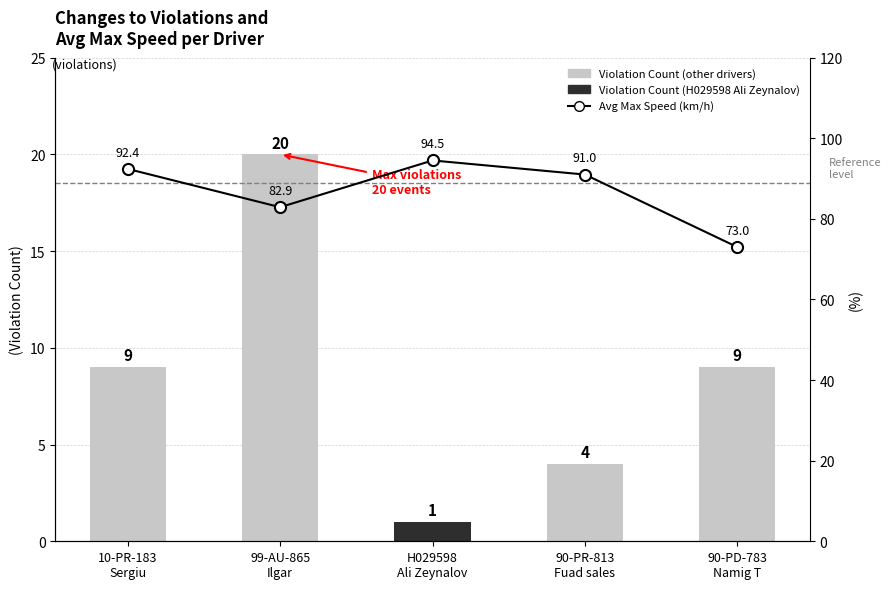

True or false: the data shows 64.4 at 10-PR-183
Sergiu.

False